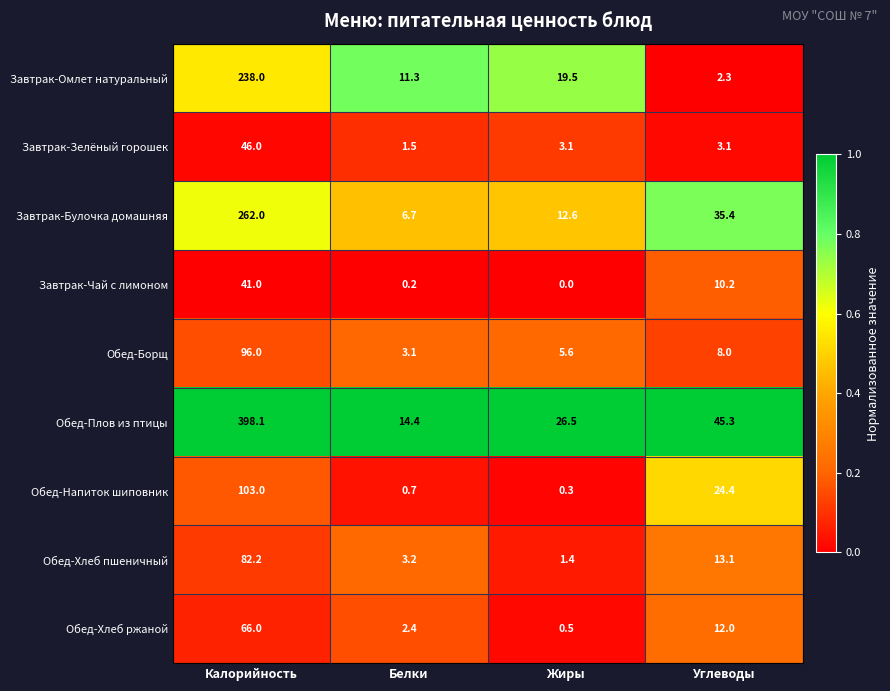

Which category has the highest value across all series?

Калорийность